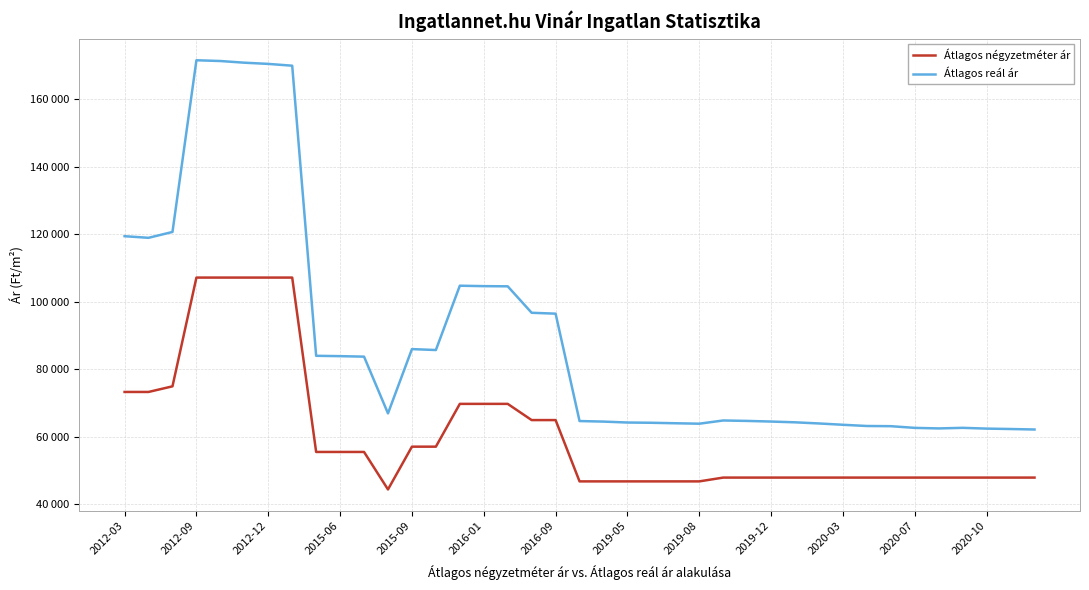

Is this an area chart (filled region under the line)?

No